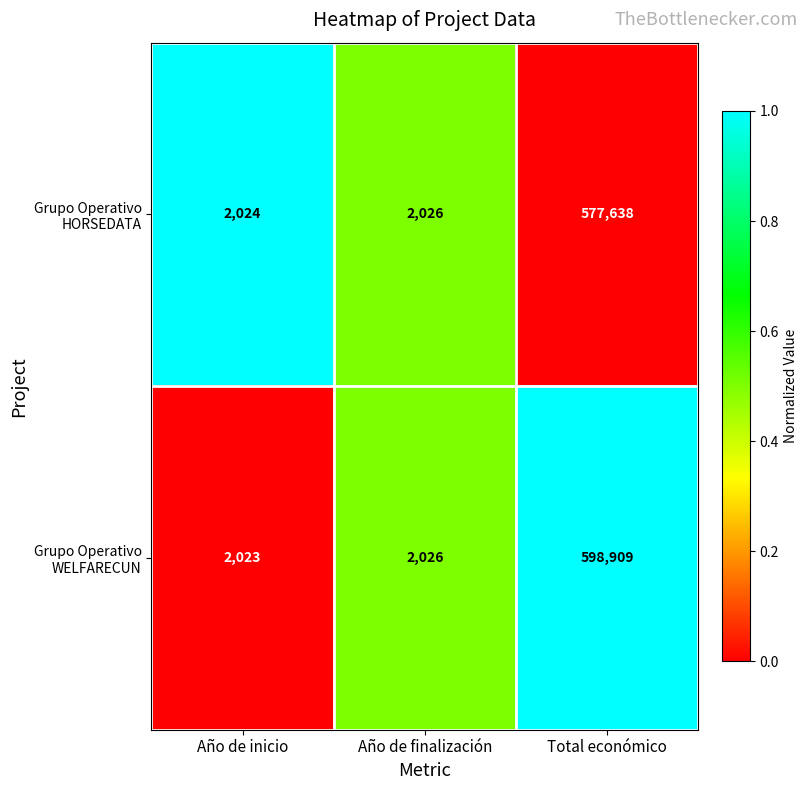

What is the approximate value of Grupo Operativo HORSEDATA at Total económico, to the nearest 50?

577650